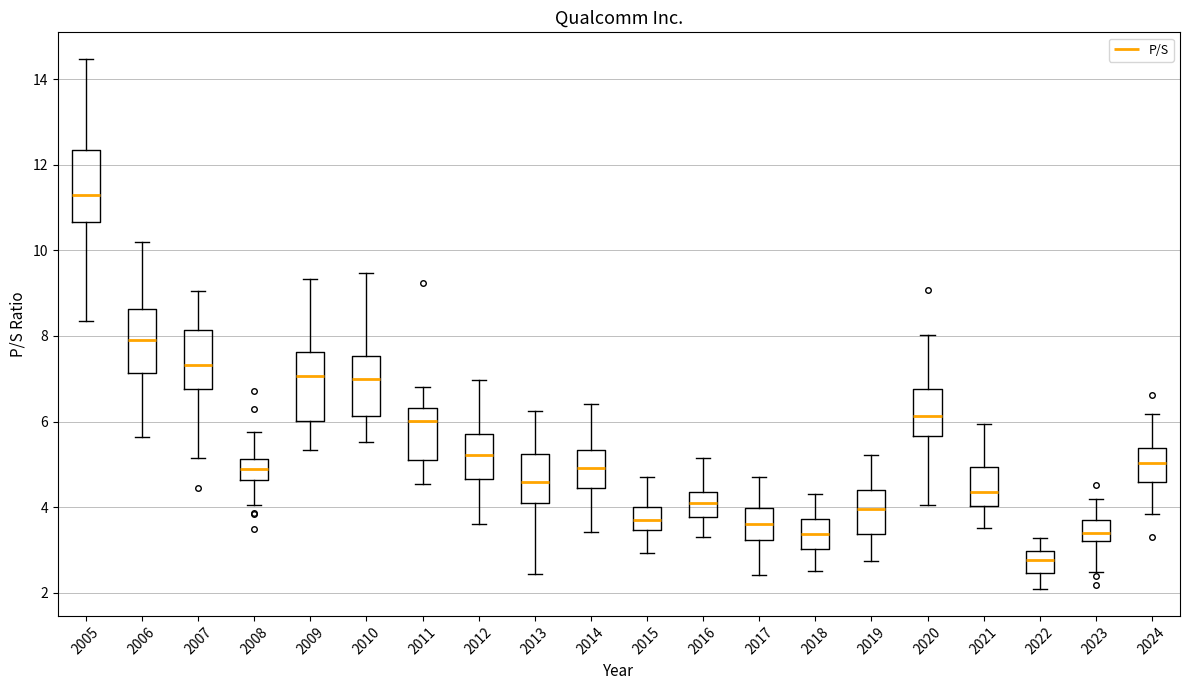

Reading left to right, read every box against the y-axis: the position of its median line, the range the box covers, and the ends of its whiskers. The values are not printed on the chart, so give them approximately, as read against the axis.

2005: median 11.2, box 10.6 to 12.4, whiskers 8.4 to 14.4
2006: median 8.0, box 7.2 to 8.6, whiskers 5.6 to 10.2
2007: median 7.4, box 6.8 to 8.2, whiskers 5.2 to 9.0
2008: median 4.8, box 4.6 to 5.2, whiskers 4.0 to 5.8
2009: median 7.0, box 6.0 to 7.6, whiskers 5.4 to 9.4
2010: median 7.0, box 6.2 to 7.6, whiskers 5.6 to 9.4
2011: median 6.0, box 5.2 to 6.4, whiskers 4.6 to 6.8
2012: median 5.2, box 4.6 to 5.8, whiskers 3.6 to 7.0
2013: median 4.6, box 4.2 to 5.2, whiskers 2.4 to 6.2
2014: median 5.0, box 4.4 to 5.4, whiskers 3.4 to 6.4
2015: median 3.6, box 3.4 to 4.0, whiskers 3.0 to 4.8
2016: median 4.0, box 3.8 to 4.4, whiskers 3.2 to 5.2
2017: median 3.6, box 3.2 to 4.0, whiskers 2.4 to 4.8
2018: median 3.4, box 3.0 to 3.8, whiskers 2.6 to 4.2
2019: median 4.0, box 3.4 to 4.4, whiskers 2.8 to 5.2
2020: median 6.2, box 5.6 to 6.8, whiskers 4.0 to 8.0
2021: median 4.4, box 4.0 to 5.0, whiskers 3.6 to 6.0
2022: median 2.8, box 2.4 to 3.0, whiskers 2.0 to 3.2
2023: median 3.4, box 3.2 to 3.8, whiskers 2.4 to 4.2
2024: median 5.0, box 4.6 to 5.4, whiskers 3.8 to 6.2